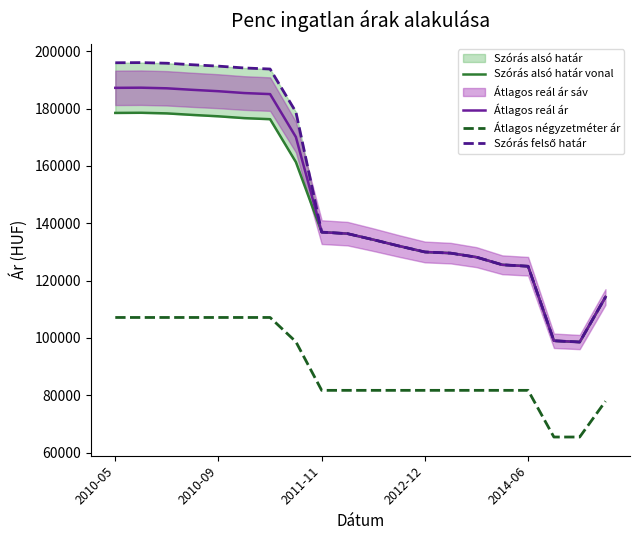

True or false: Átlagos reál ár and Átlagos négyzetméter ár intersect in this chart.

False